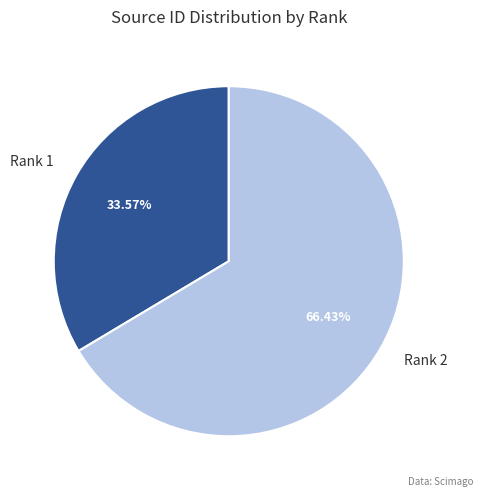

Which slice represents more than half of the pie?

Rank 2